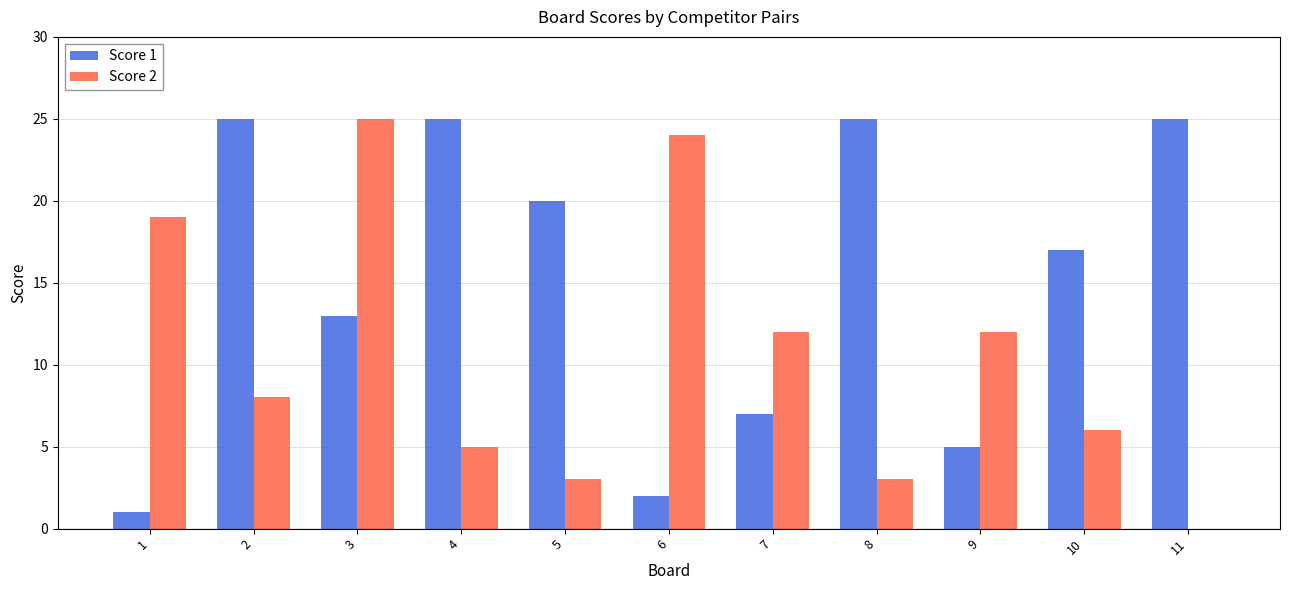

What is the average value of the Score 1 series?

15